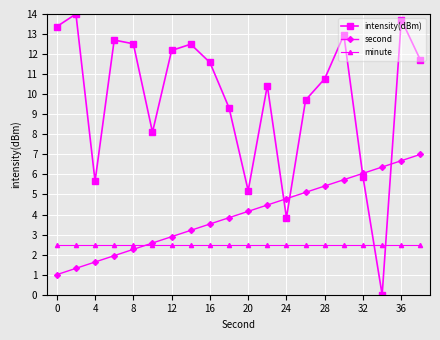

How many times do minute and intensity(dBm) cross each other?

2